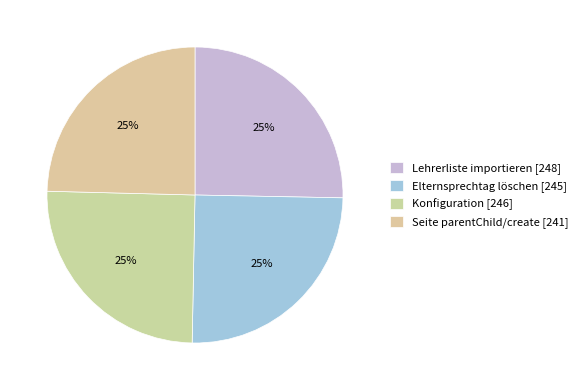

To the nearest percent, what portion does Konfiguration represent?

25%